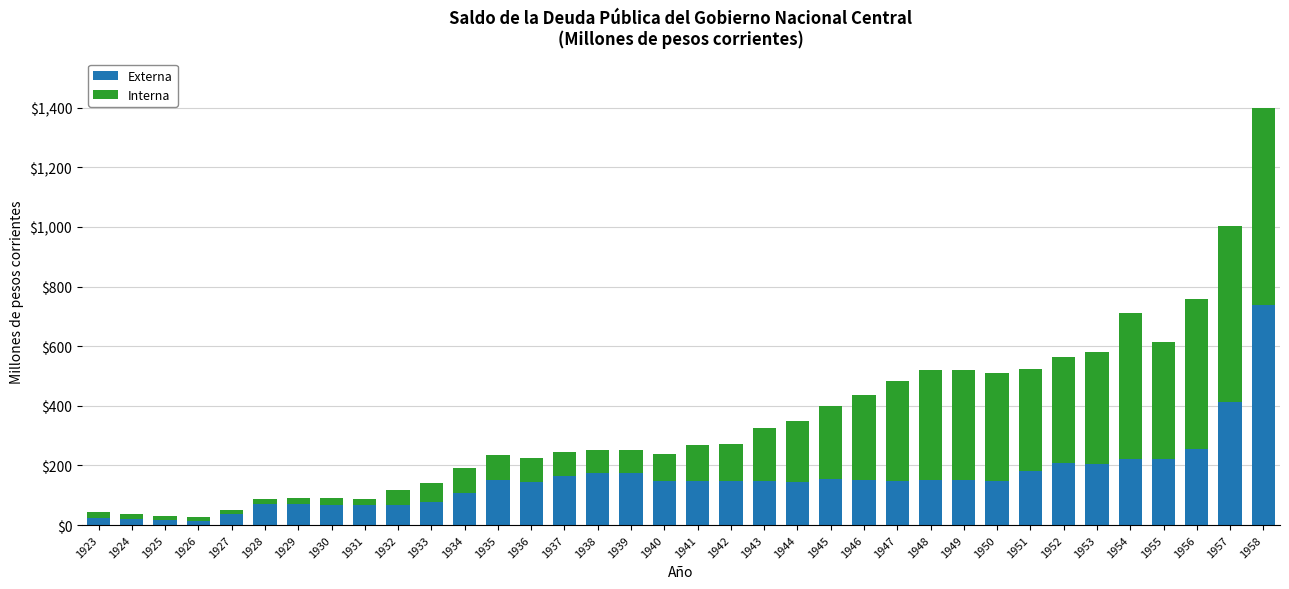

How many bars are there in total?

36